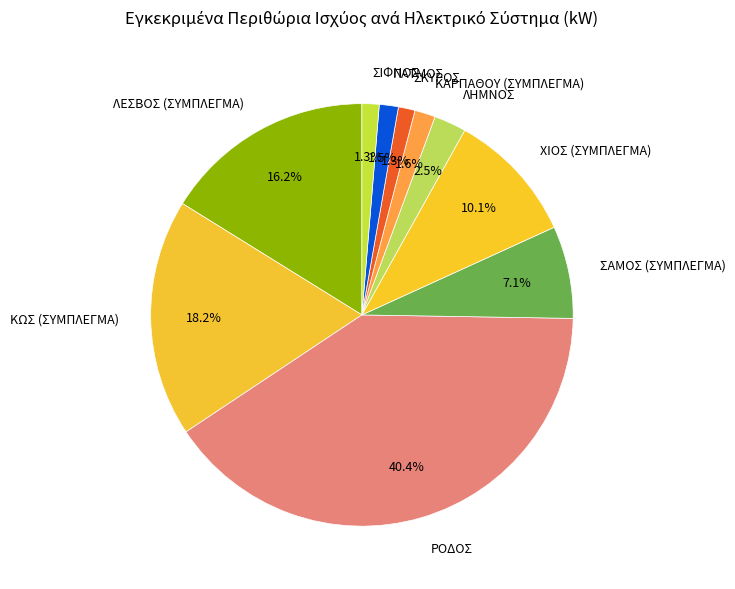

Does any single category account for the majority?

No